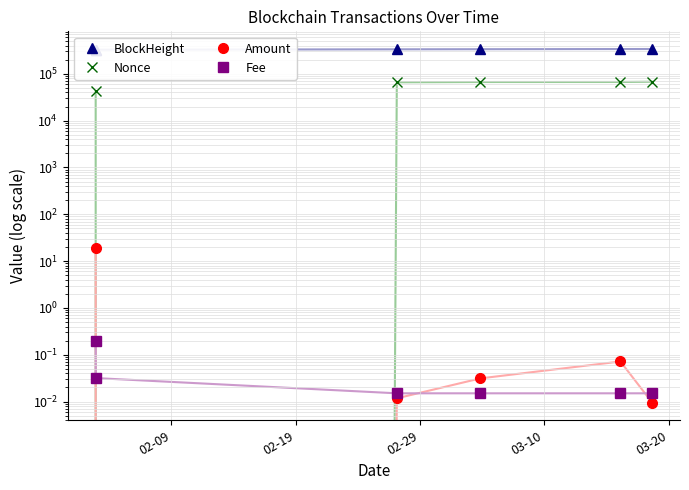

What is the maximum value for Amount?

19.1